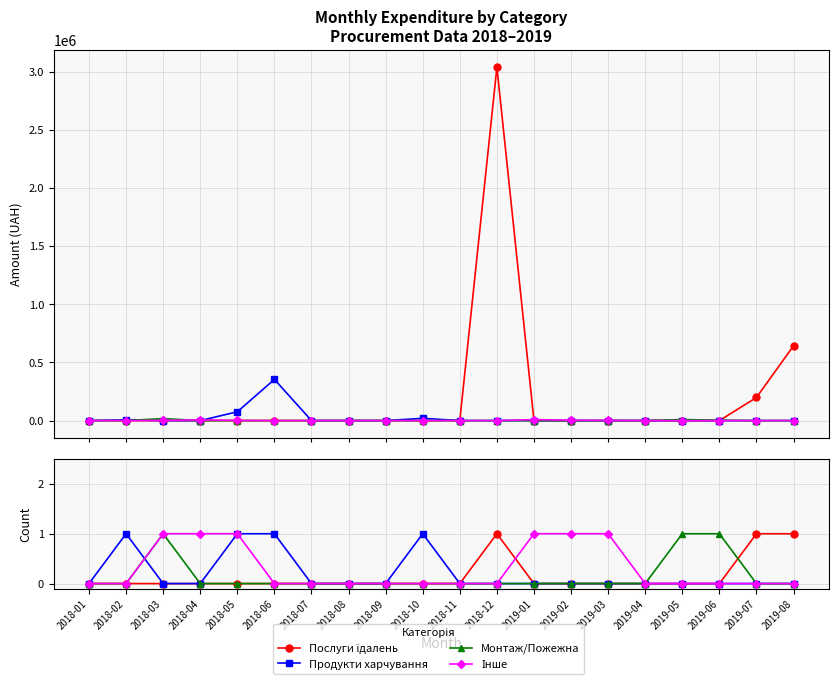

Count the number of categories in the chart.

20